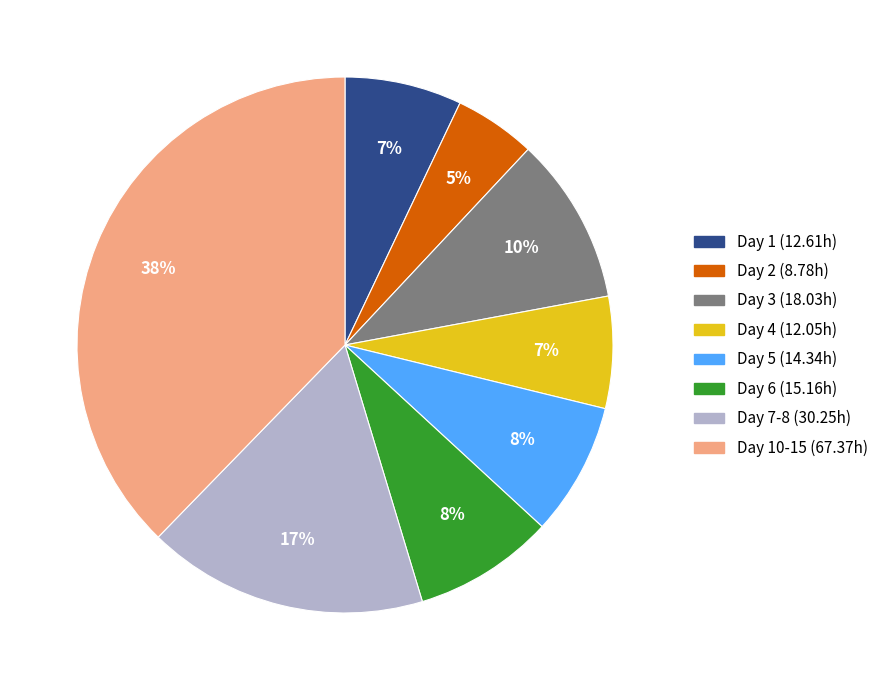

Do Day 6 (15.16h) and Day 7-8 (30.25h) together represent more than half of the pie?

No